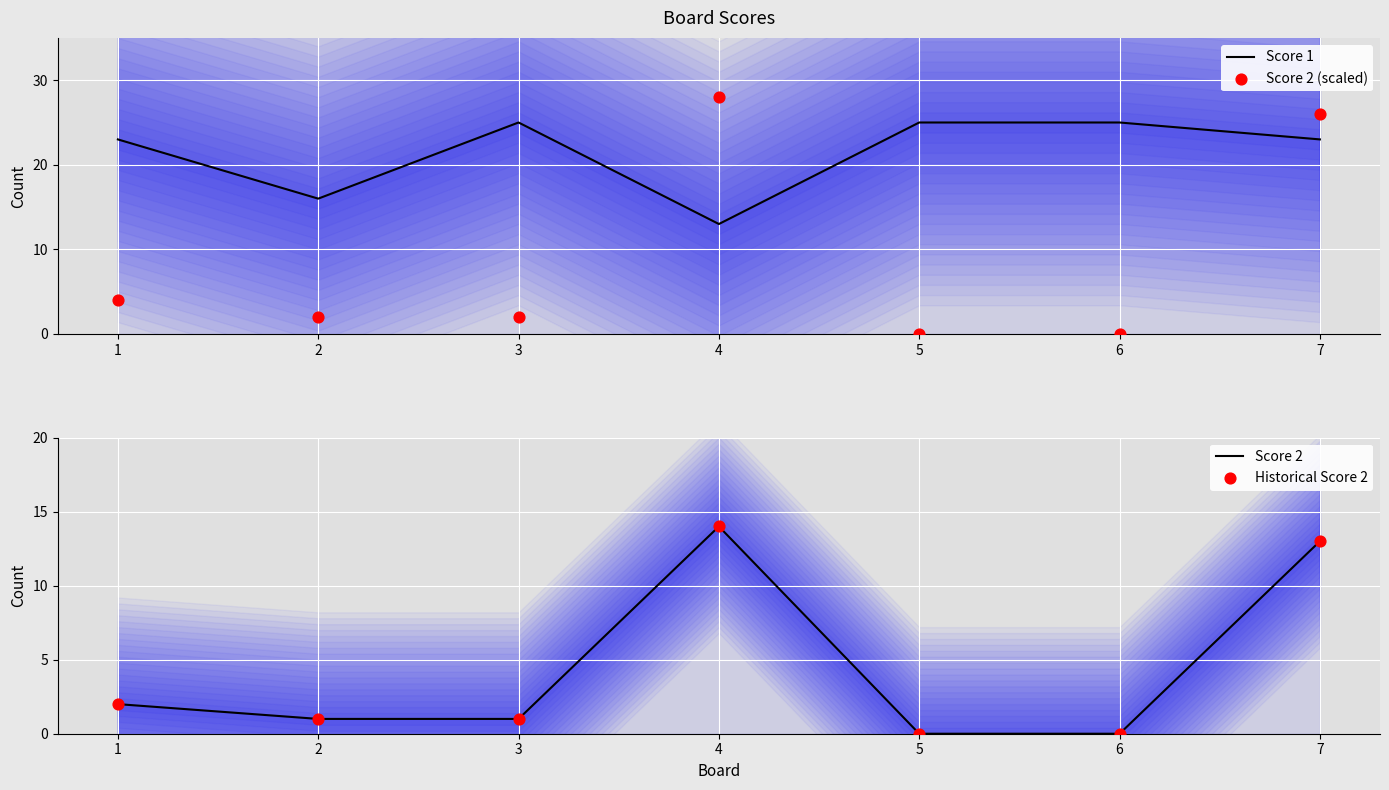

Which series reaches the minimum Y coordinate?

Score 2 (scaled)